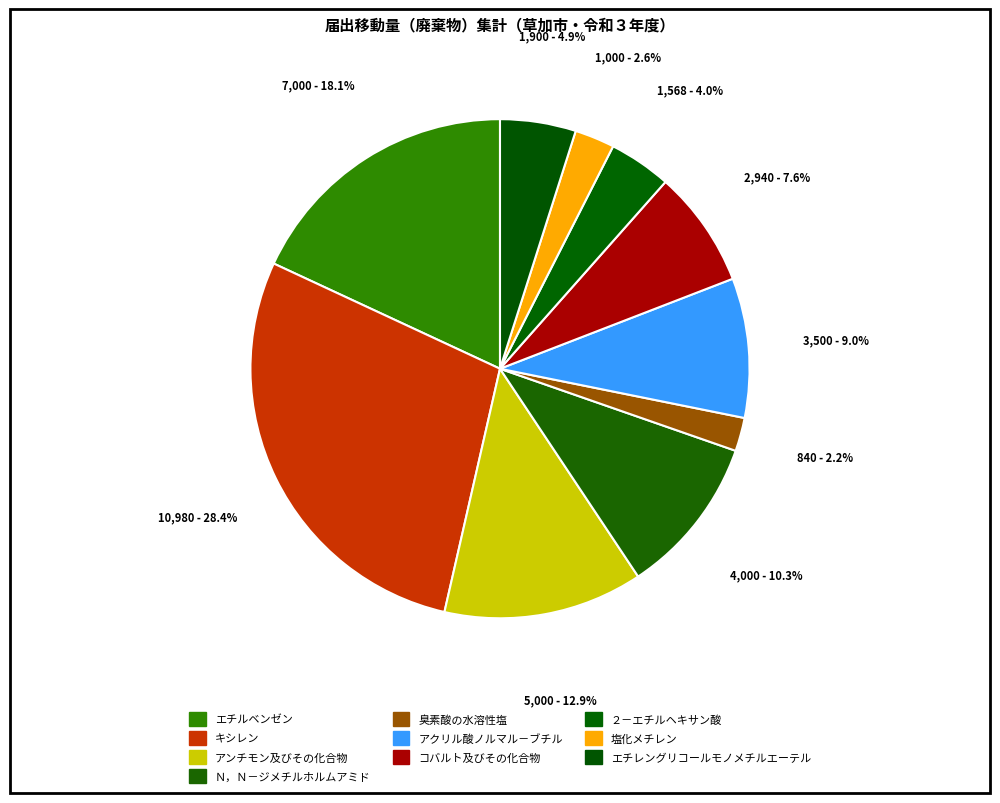

How many slices are in this pie chart?

10